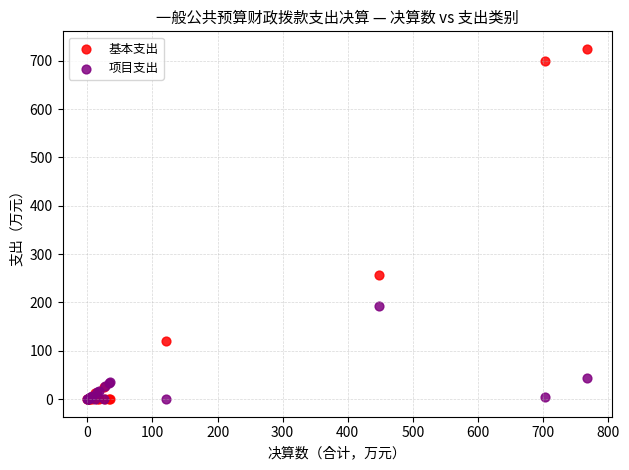

What are all the series names shown in the legend?

基本支出, 项目支出